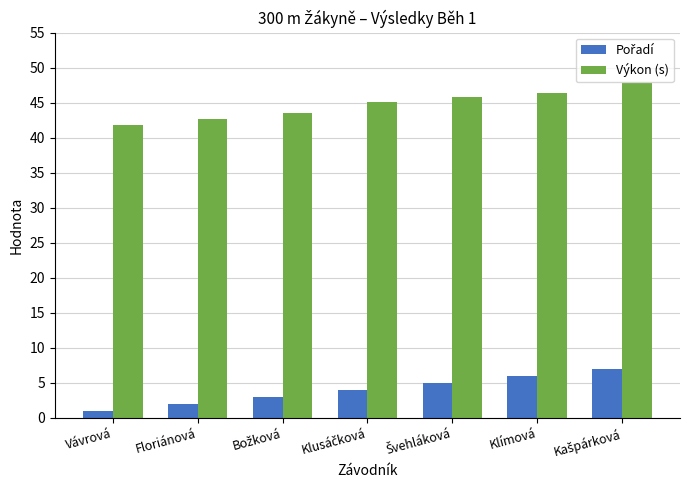

What is the maximum value shown in the chart?

47.8